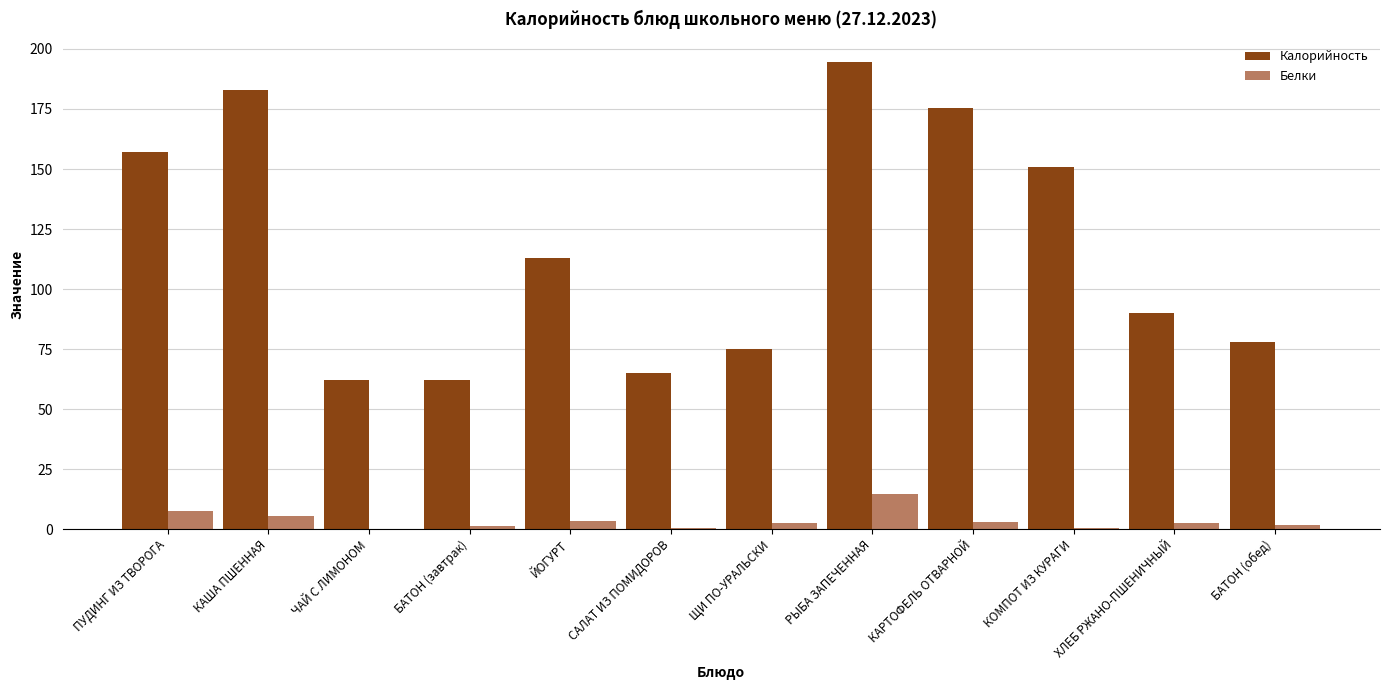

What is the difference between the maximum and second lowest values in the Белки series?

13.9